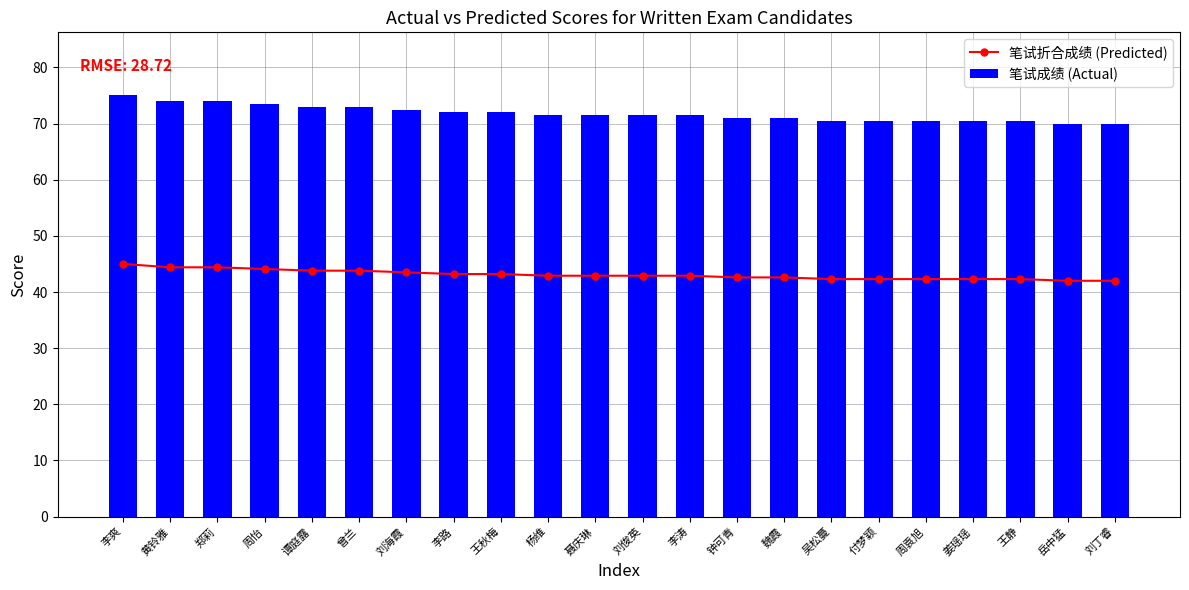

What is the difference between the second highest and second lowest values in the 笔试成绩 (Actual) series?

4.0